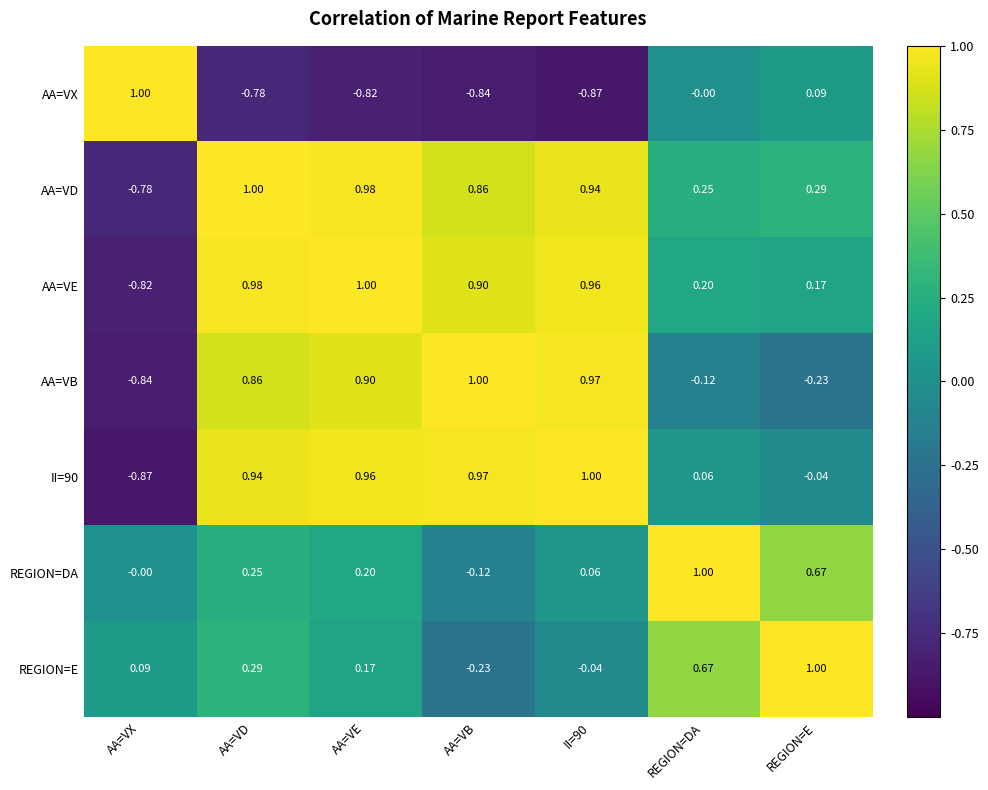

Where does the AA=VD series first go above 0?

AA=VD